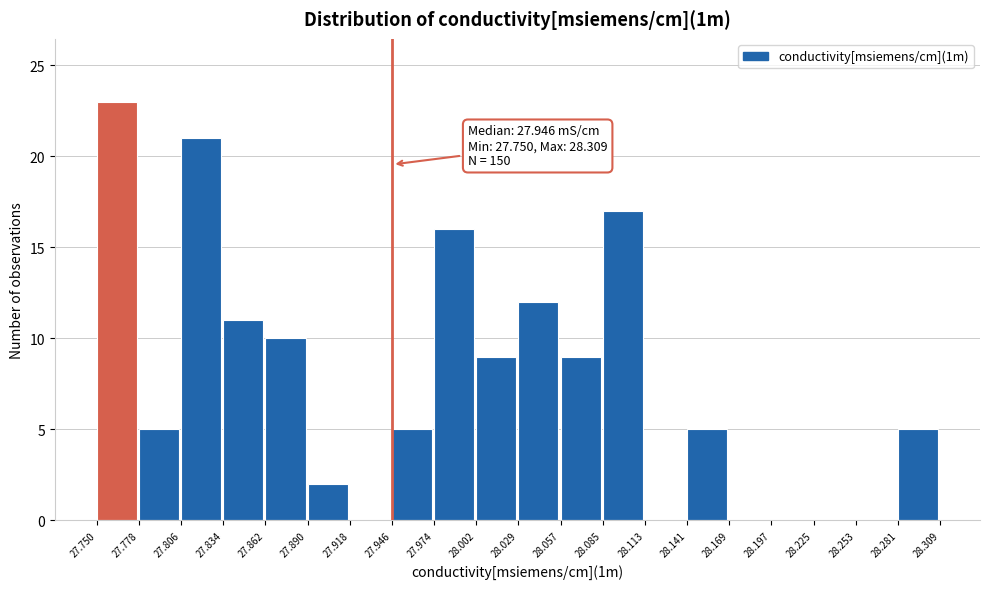

Which range on the x-axis has the tallest bar?

27.750 to 27.778